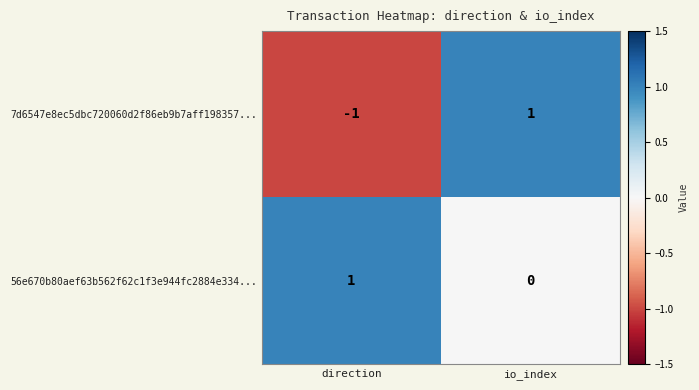

Rank the series at io_index from lowest to highest value.

56e670b80aef63b562f62c1f3e944fc2884e334..., 7d6547e8ec5dbc720060d2f86eb9b7aff198357...